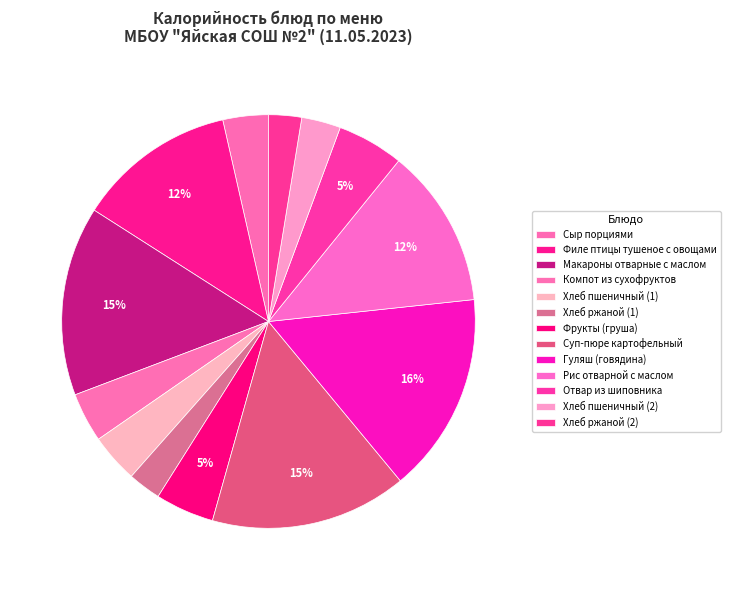

To the nearest percent, what is the difference between the Хлеб ржаной (1) and Макароны отварные с маслом slice percentages?

12%